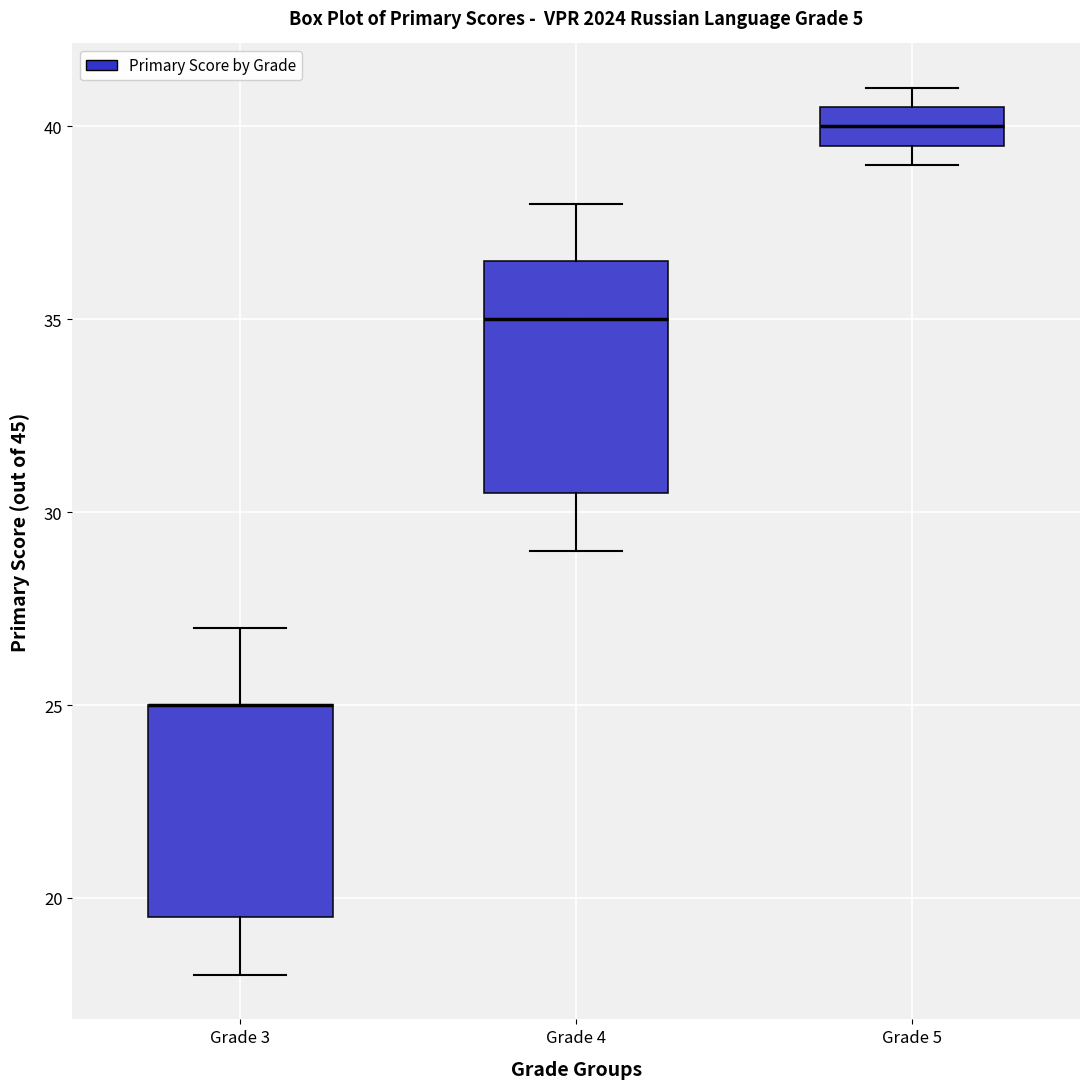

Where does the upper whisker of the box for Grade 3 end on the y-axis? The values are not printed on the chart, so give them approximately, as read against the axis.

27.0